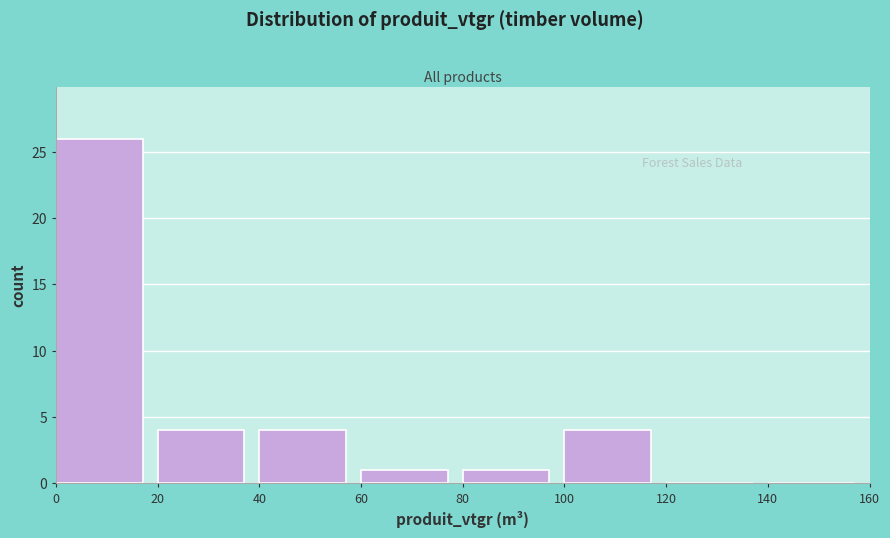

How tall is the bar that spans 80 to 100 on the x-axis? The values are not printed on the chart, so give them approximately, as read against the axis.

1